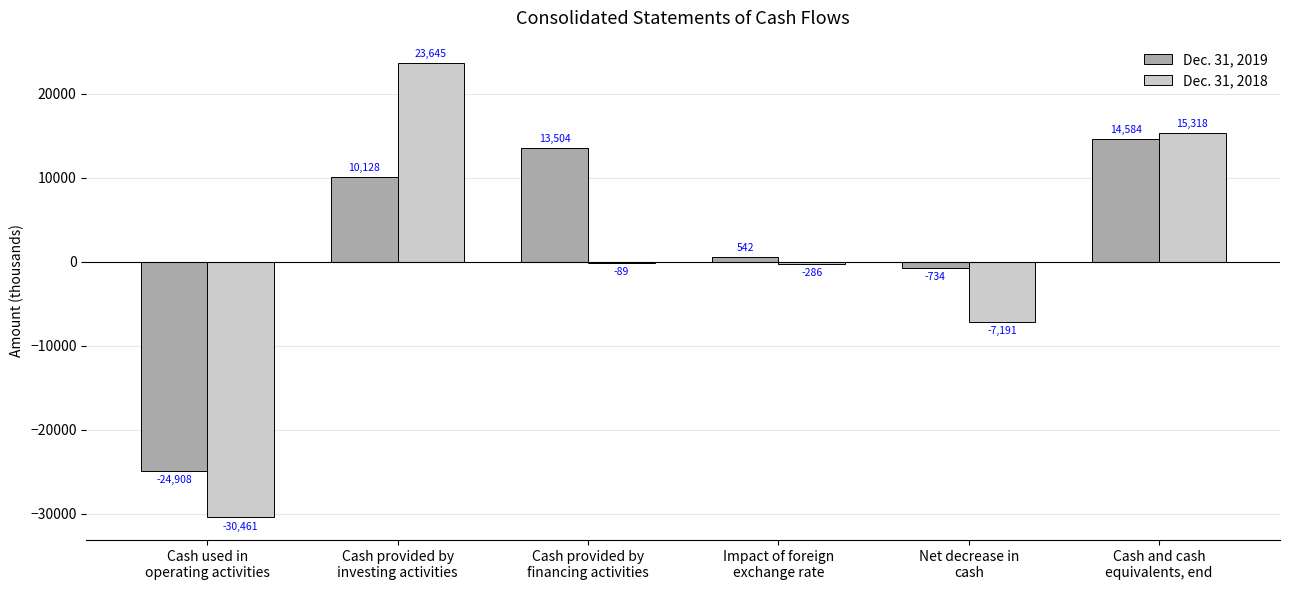

At which label does Dec. 31, 2019 reach its peak?

Cash and cash
equivalents, end